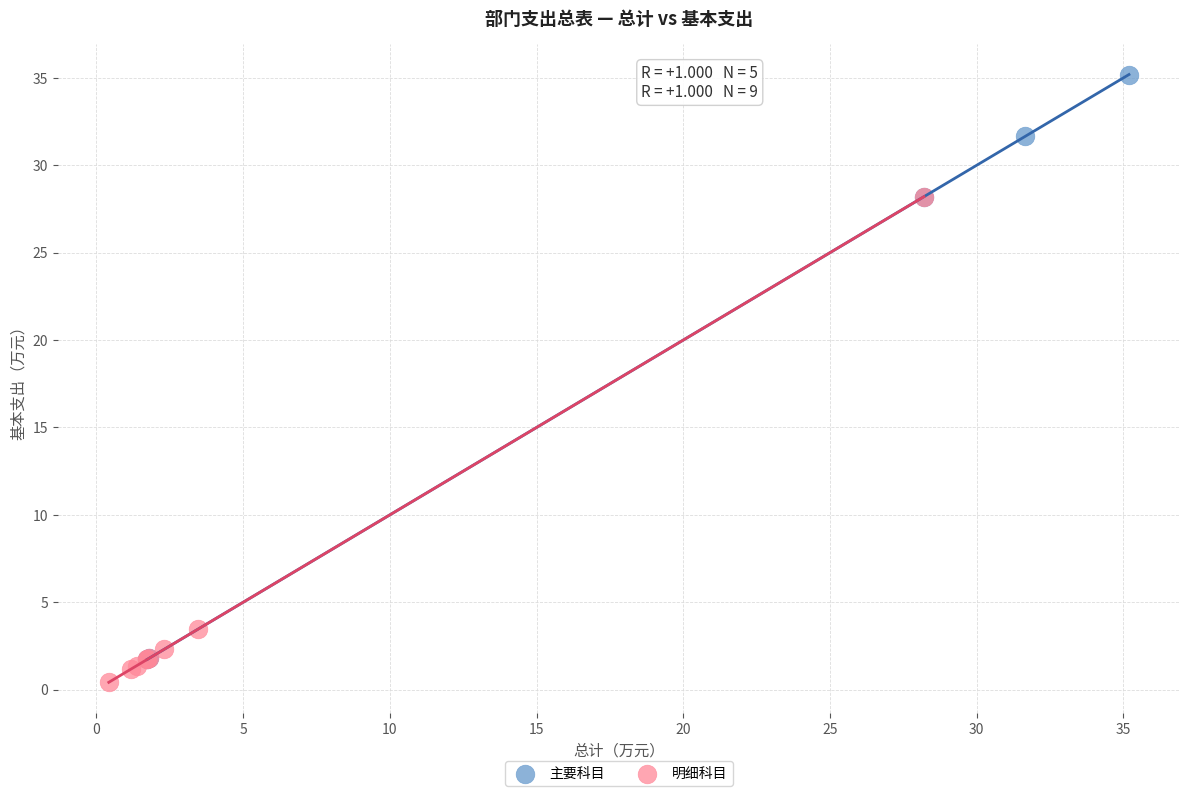

What are all the series names shown in the legend?

主要科目, 明细科目